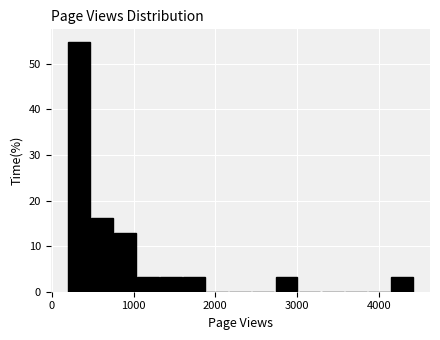

Around what value on the x-axis is the tallest bar? Give the approximate position of its centre, as read against the axis.

300